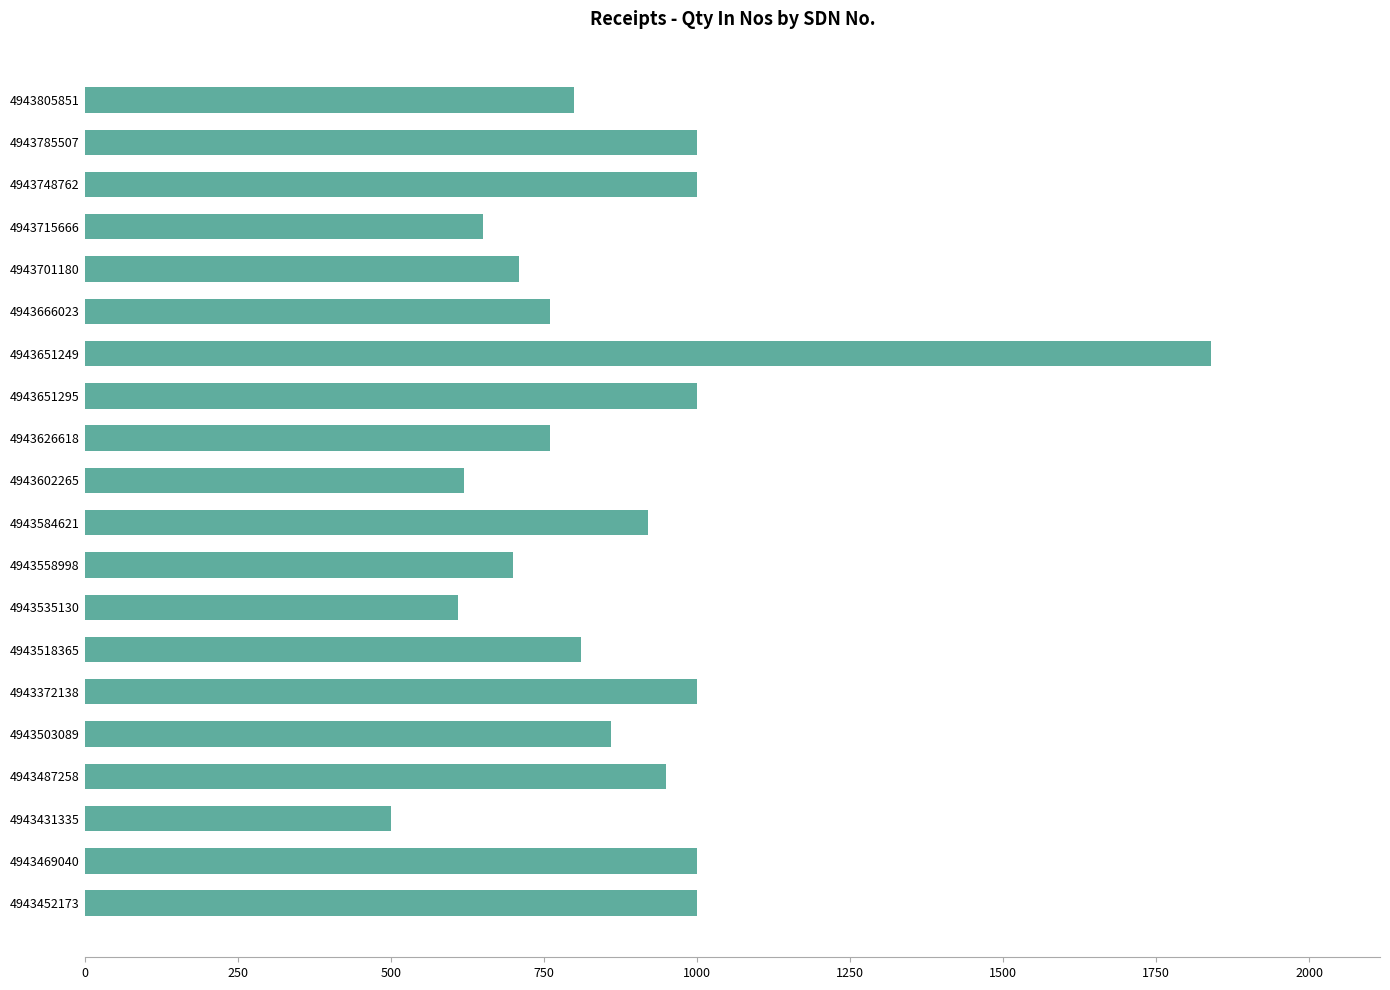

What is the difference between the second highest and second lowest values?

390